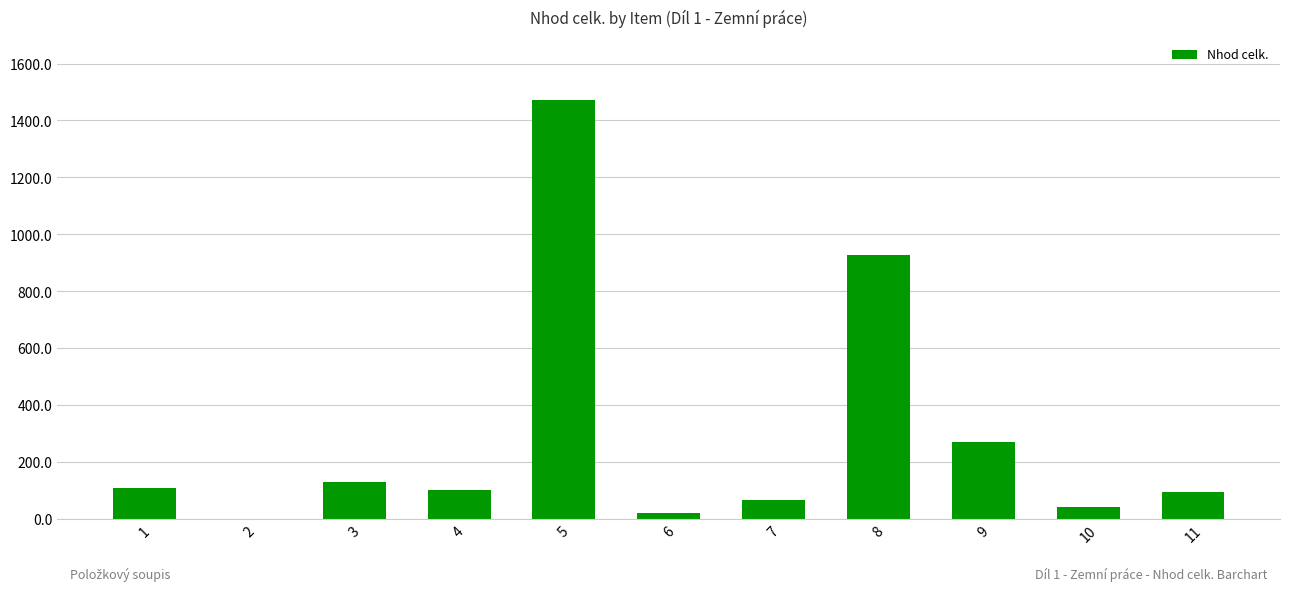

How many values exceed 99?

6